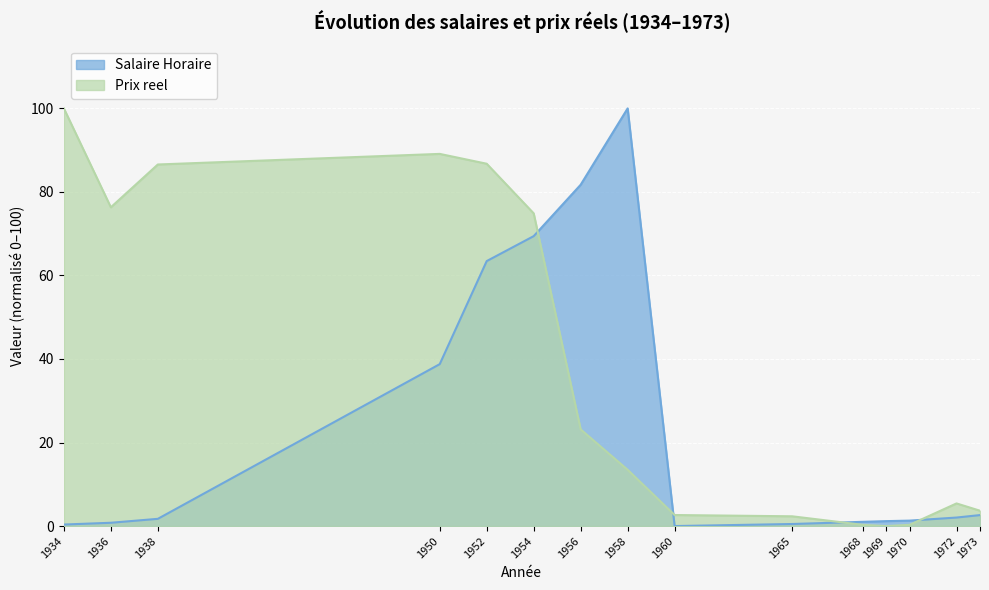

At 1968, list the series in order from largest to smallest.

Salaire Horaire, Prix reel